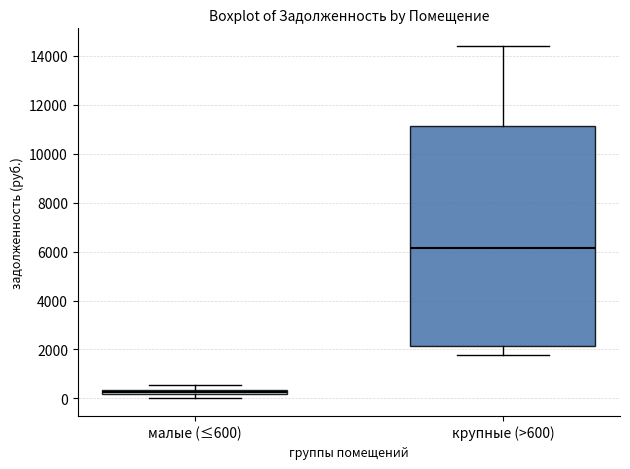

Which box has the lowest median line?

малые (≤600)